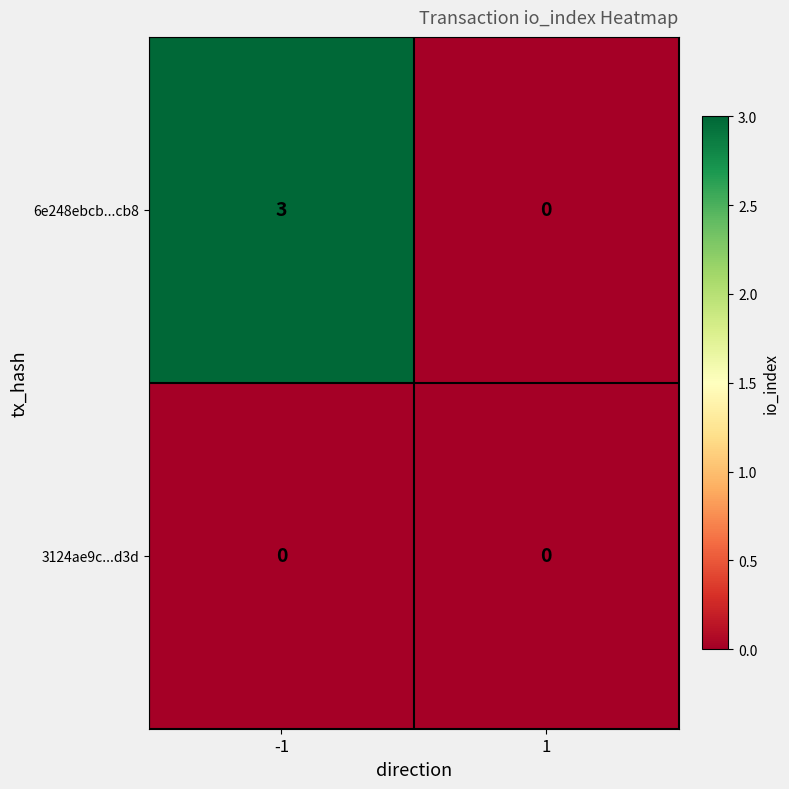

Reading right to left, what are all the values shown in this chart?

6e248ebcb...cb8: 1=0	-1=3
3124ae9c...d3d: 1=0	-1=0